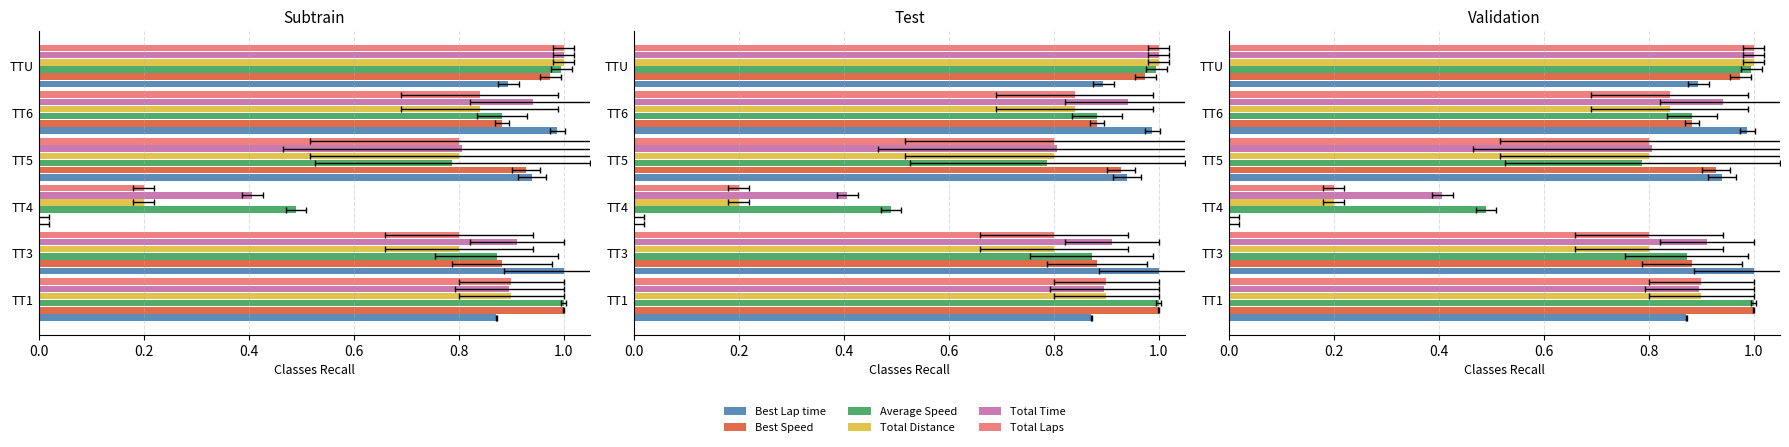

Between TT1 and TT3, which series saw the biggest shift?

Best Lap time